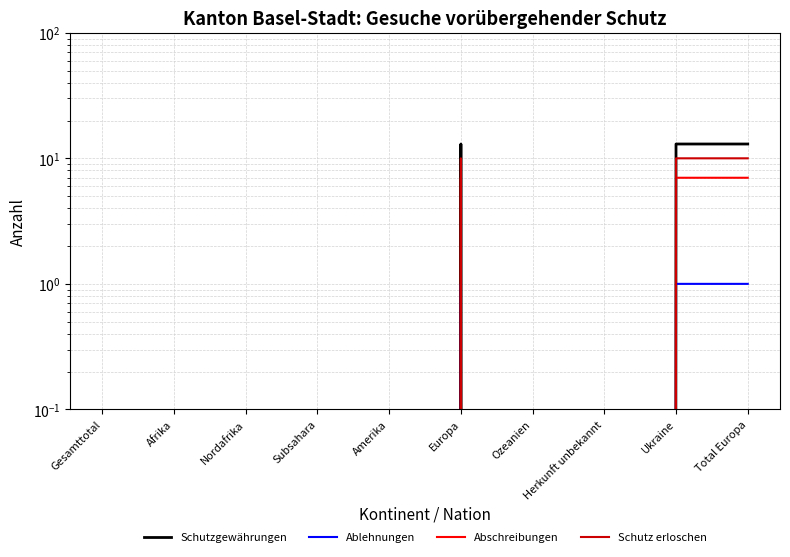

What is the sum of all Schutzgewährungen values?

39